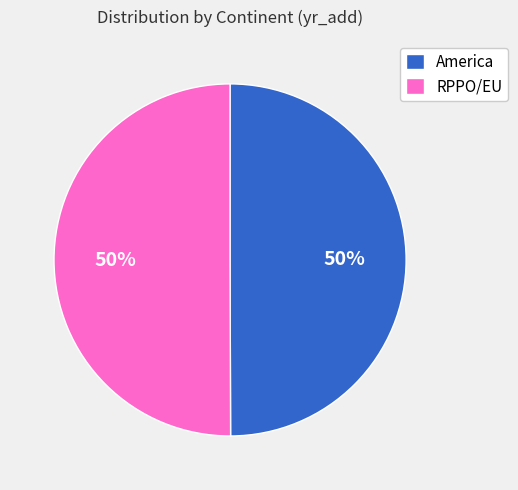

Combined, do RPPO/EU and America account for over 50%?

Yes